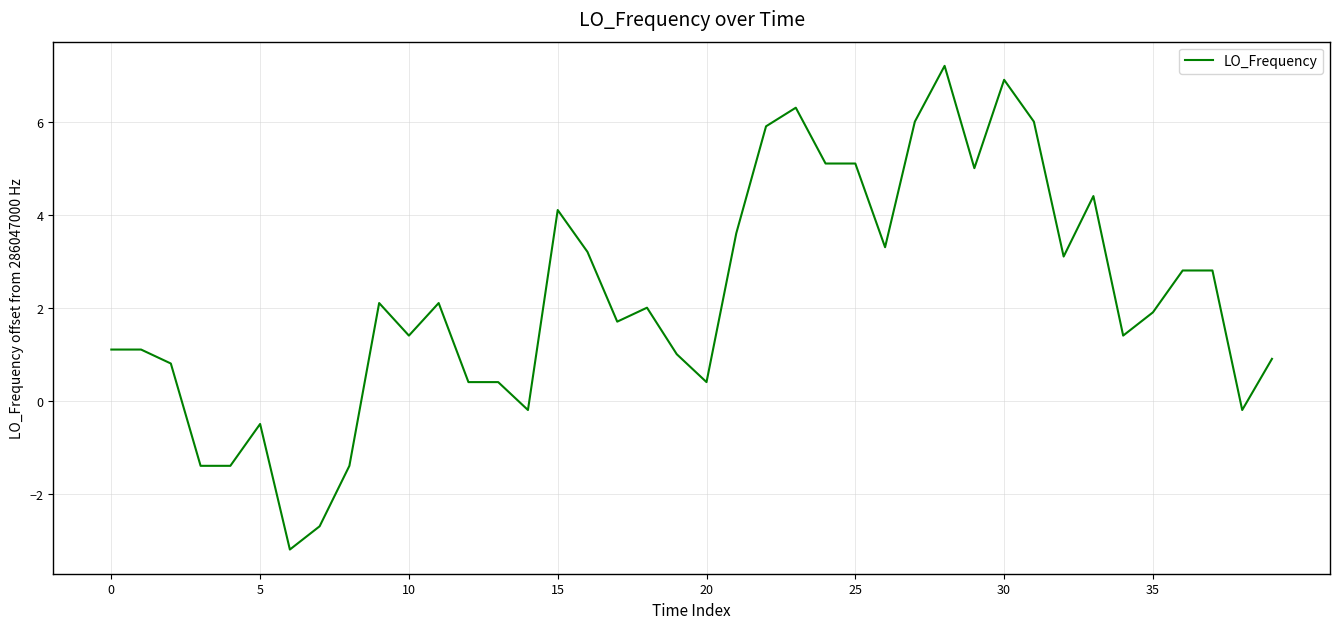

What is the difference between the maximum and minimum values?

10.4